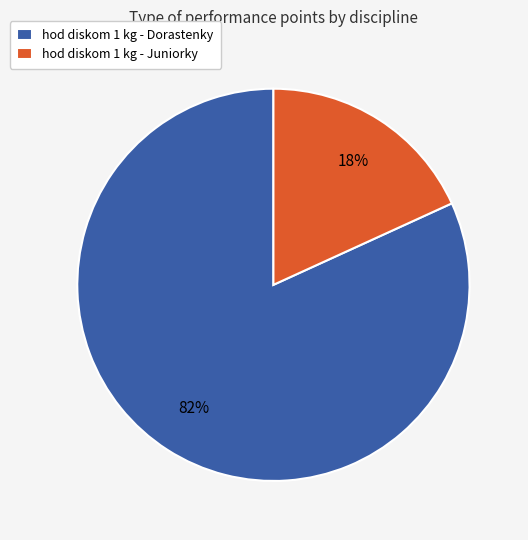

Between hod diskom 1 kg - Dorastenky and hod diskom 1 kg - Juniorky, which is larger?

hod diskom 1 kg - Dorastenky